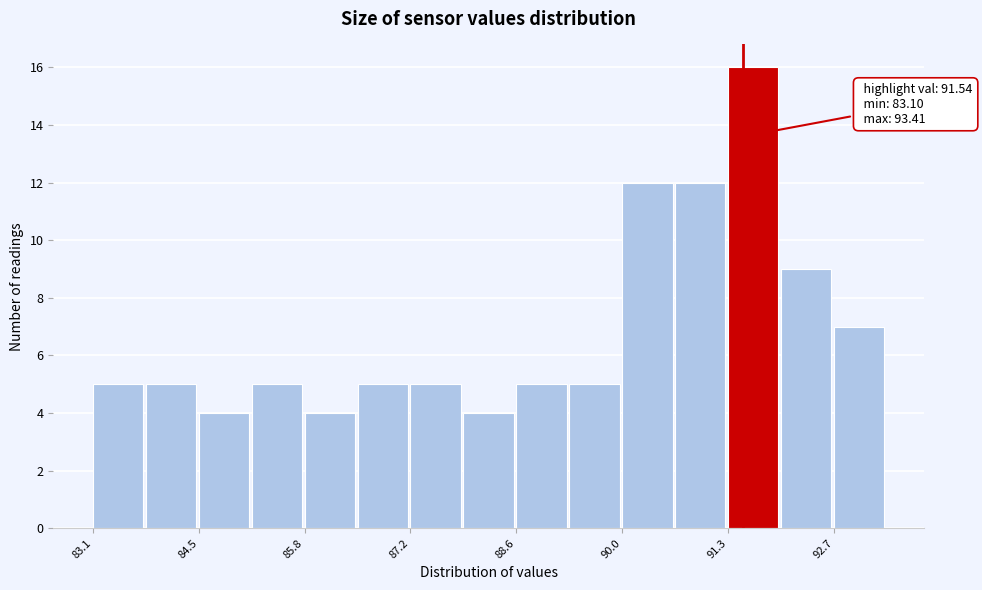

Around what value on the x-axis is the tallest bar? Give the approximate position of its centre, as read against the axis.

91.6